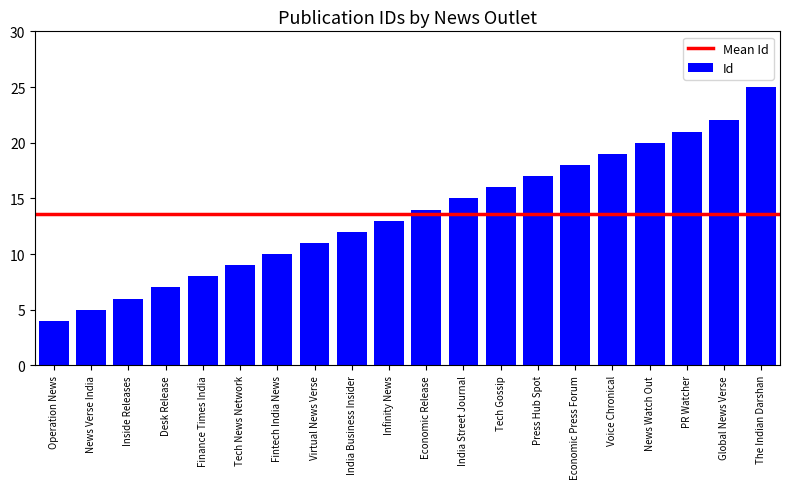

How many distinct data groups are displayed?

1